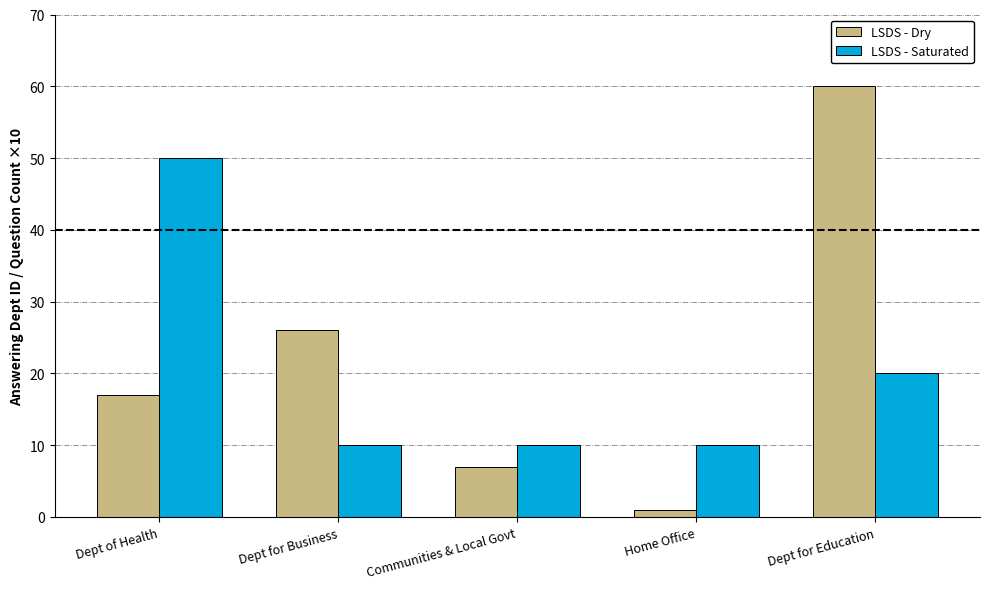

Which category has the highest value in the LSDS - Dry series?

Dept for Education